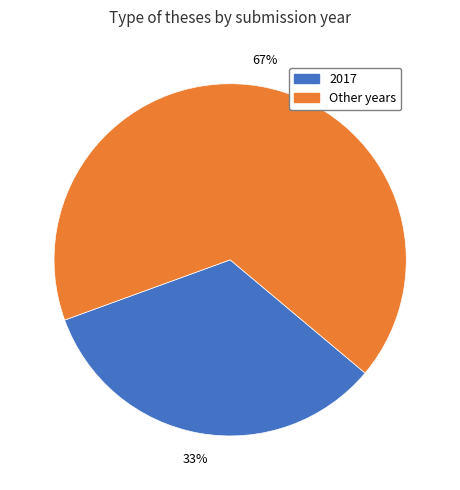

How many slices are in this pie chart?

2